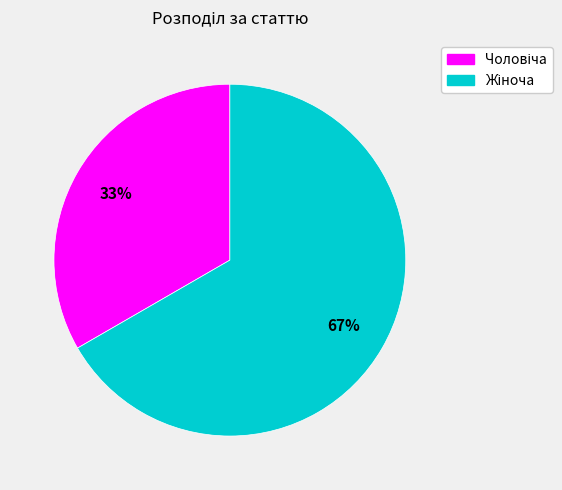

Is there any slice that represents more than half of the pie?

Yes